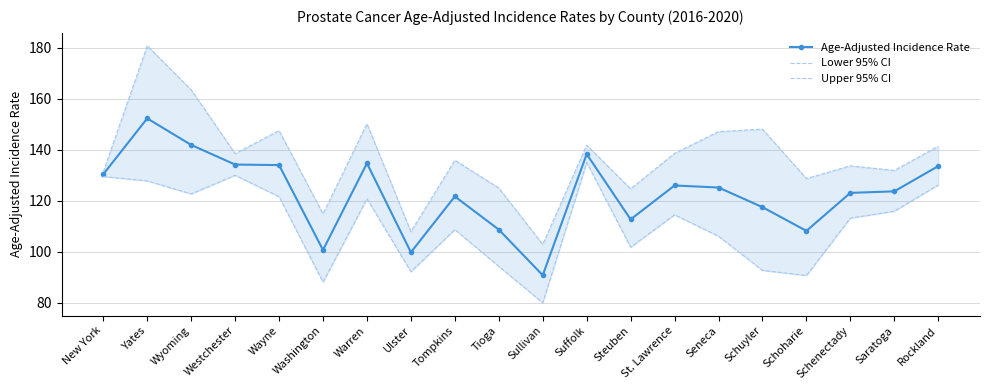

True or false: Upper 95% CI and Lower 95% CI cross at least once.

False